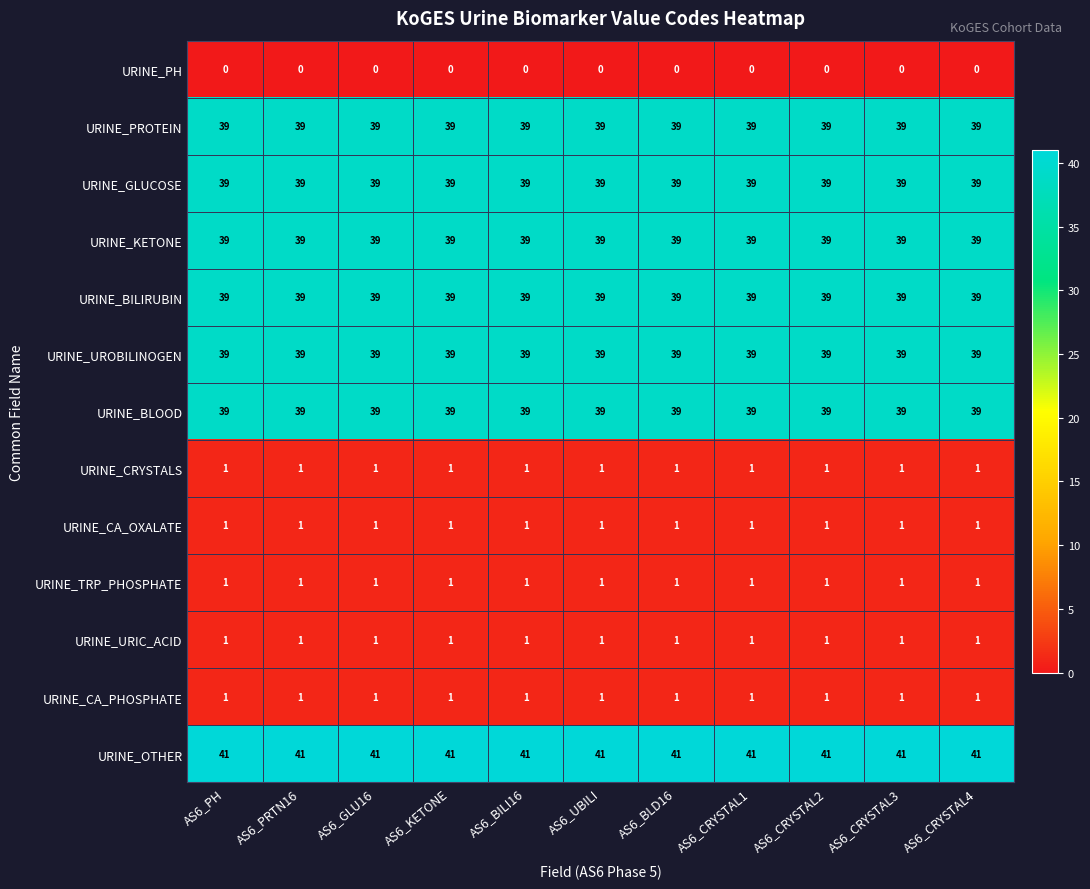

What is the sum of the URINE_BLOOD values at AS6_UBILI and AS6_CRYSTAL3?

78